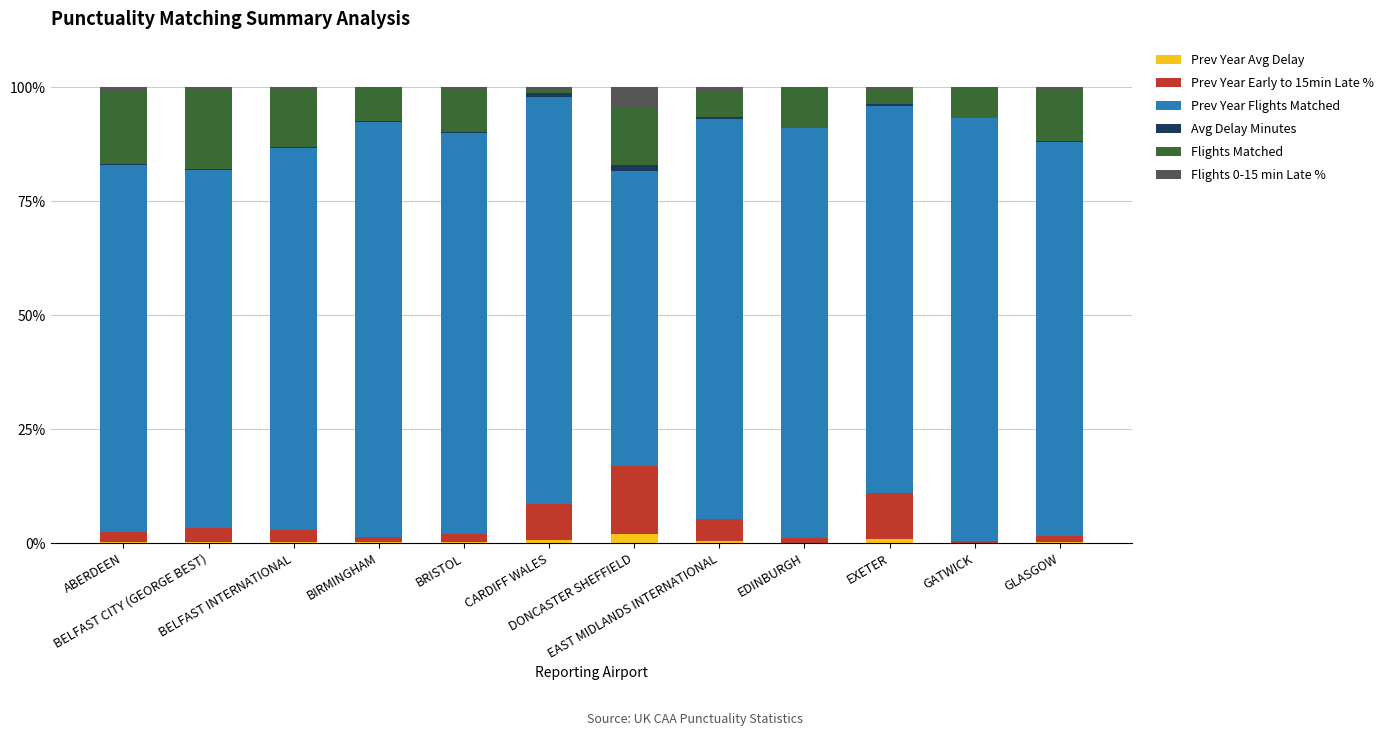

What is the sum of all Prev Year Avg Delay values?

5.0